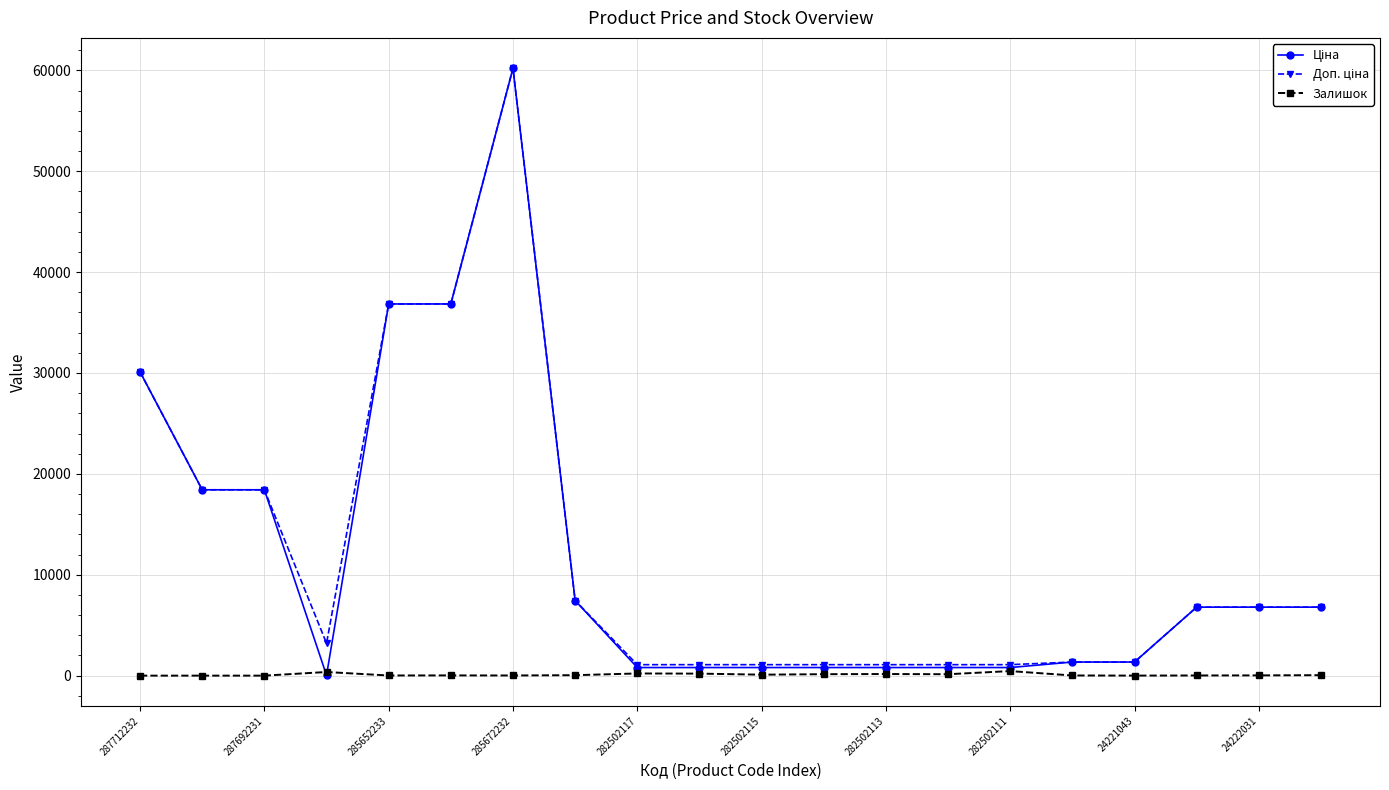

Does the chart have visible grid lines?

Yes